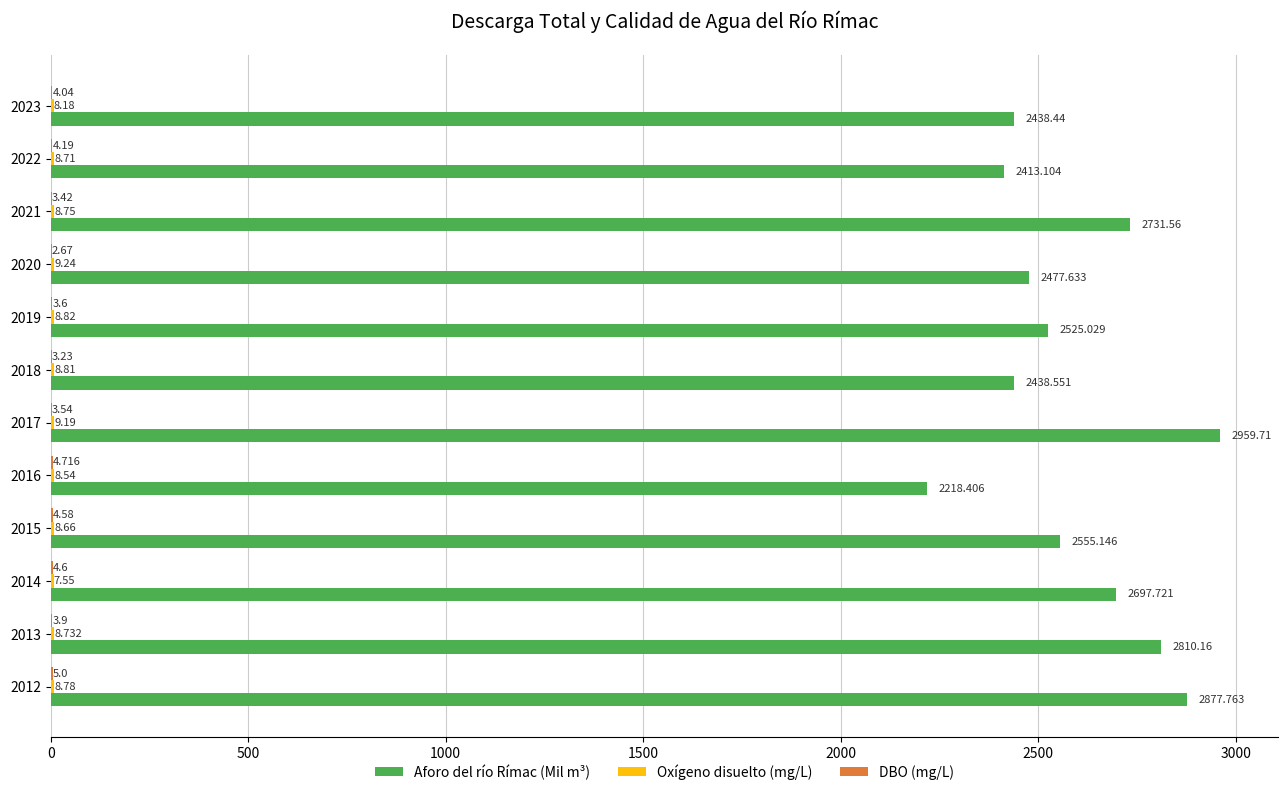

Which series has the largest total across all categories?

Aforo del río Rímac (Mil m³)